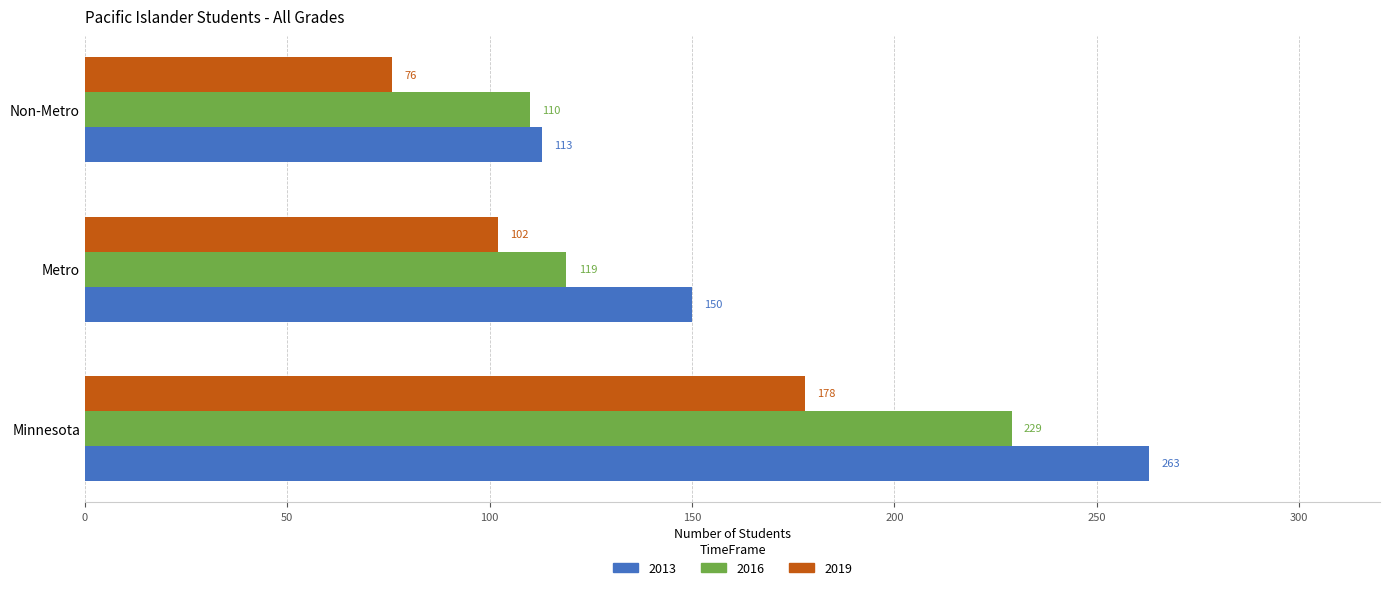

Which series has the widest spread of values?

2013